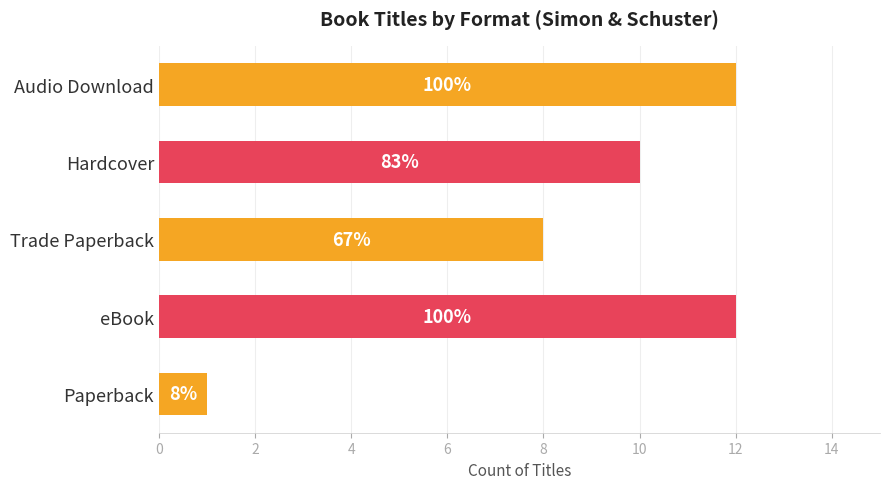

What is the difference between the maximum and minimum values?

11